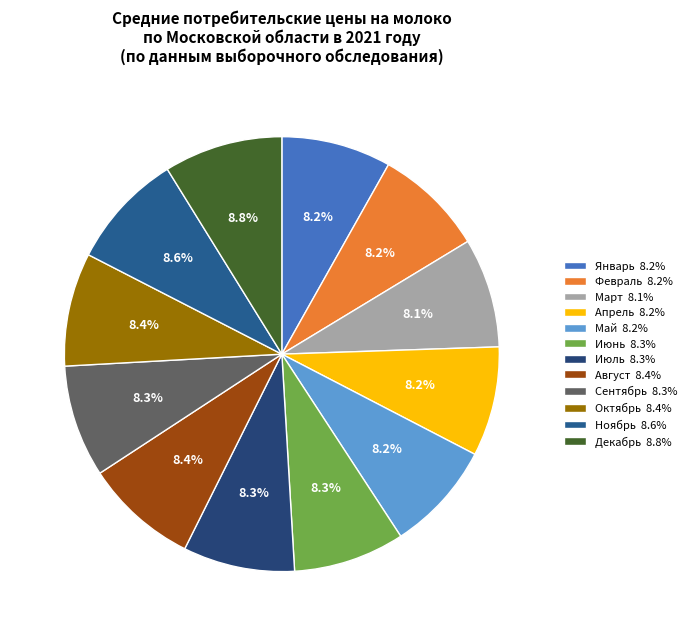

What percentage is the Декабрь slice, to the nearest percent?

9%